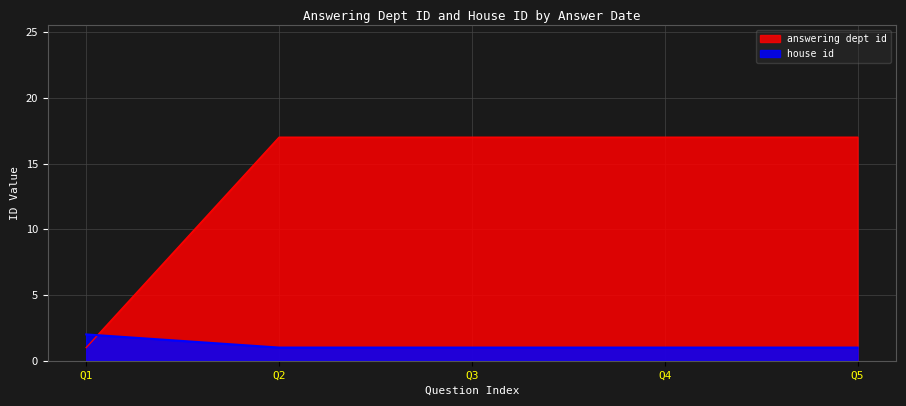

Rank the series by their maximum value, from lowest to highest.

house id, answering dept id